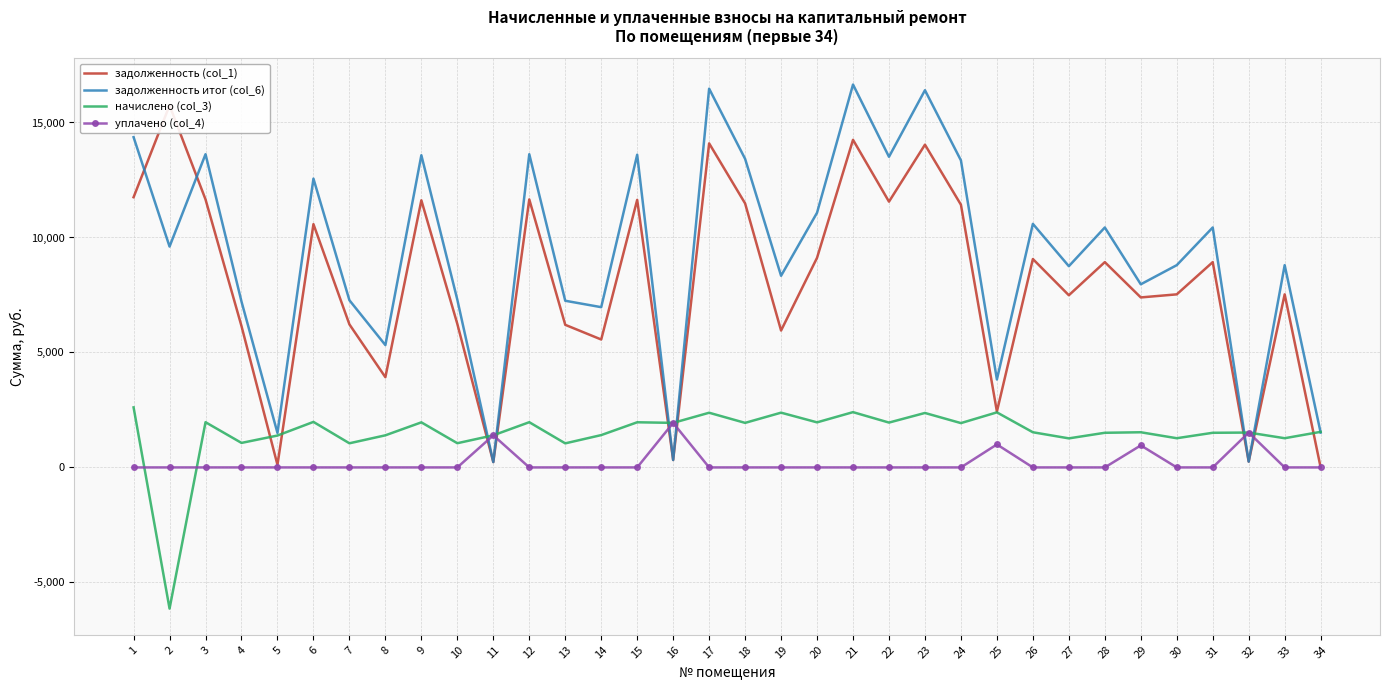

What is the difference between the уплачено (col_4) values at 1 and 11?

1396.0